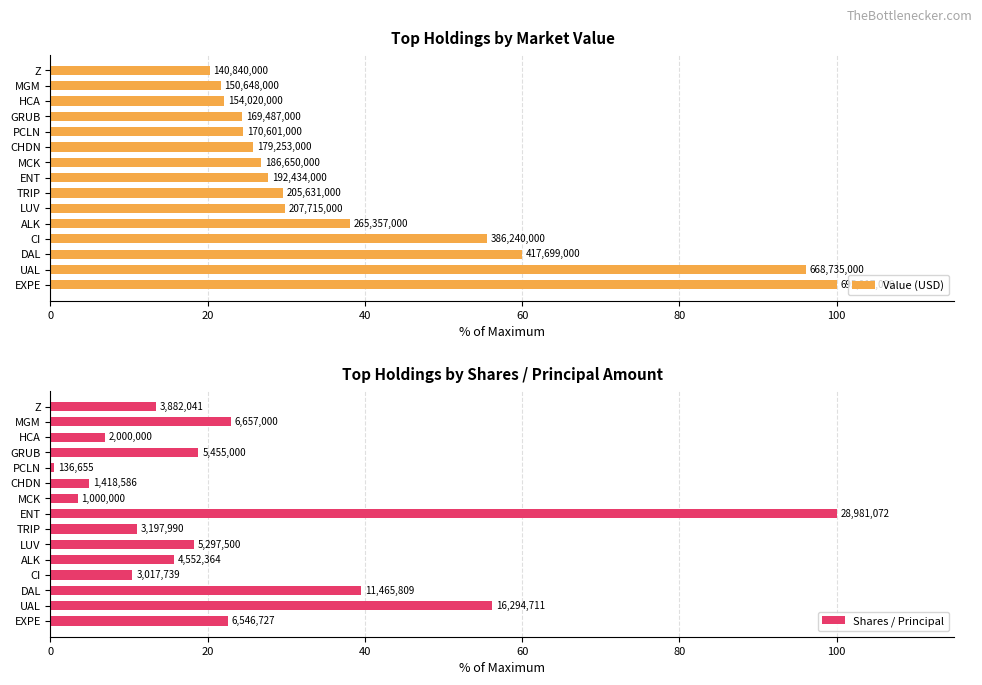

The value of Value (USD) at TRIP is 29.5. True or false?

True